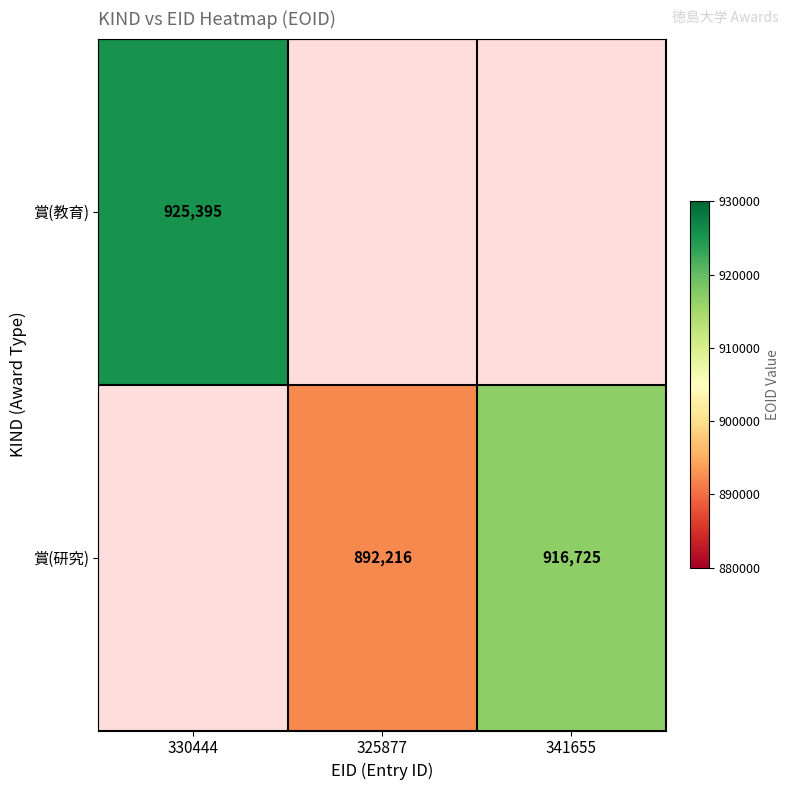

What is the sum of the 賞(研究) values at 341655 and 325877?

1808941